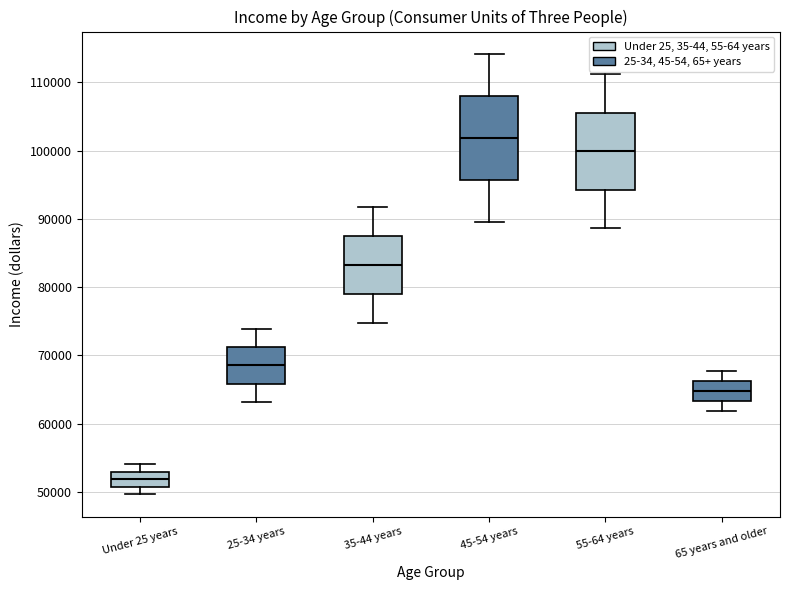

Reading left to right, read every box against the y-axis: the position of its median line, the range the box covers, and the ends of its whiskers. The values are not printed on the chart, so give them approximately, as read against the axis.

Under 25 years: median 52000, box 51000 to 53000, whiskers 50000 to 54000
25-34 years: median 69000, box 66000 to 71000, whiskers 63000 to 74000
35-44 years: median 83000, box 79000 to 88000, whiskers 75000 to 92000
45-54 years: median 102000, box 96000 to 108000, whiskers 90000 to 114000
55-64 years: median 100000, box 94000 to 106000, whiskers 89000 to 111000
65 years and older: median 65000, box 63000 to 66000, whiskers 62000 to 68000